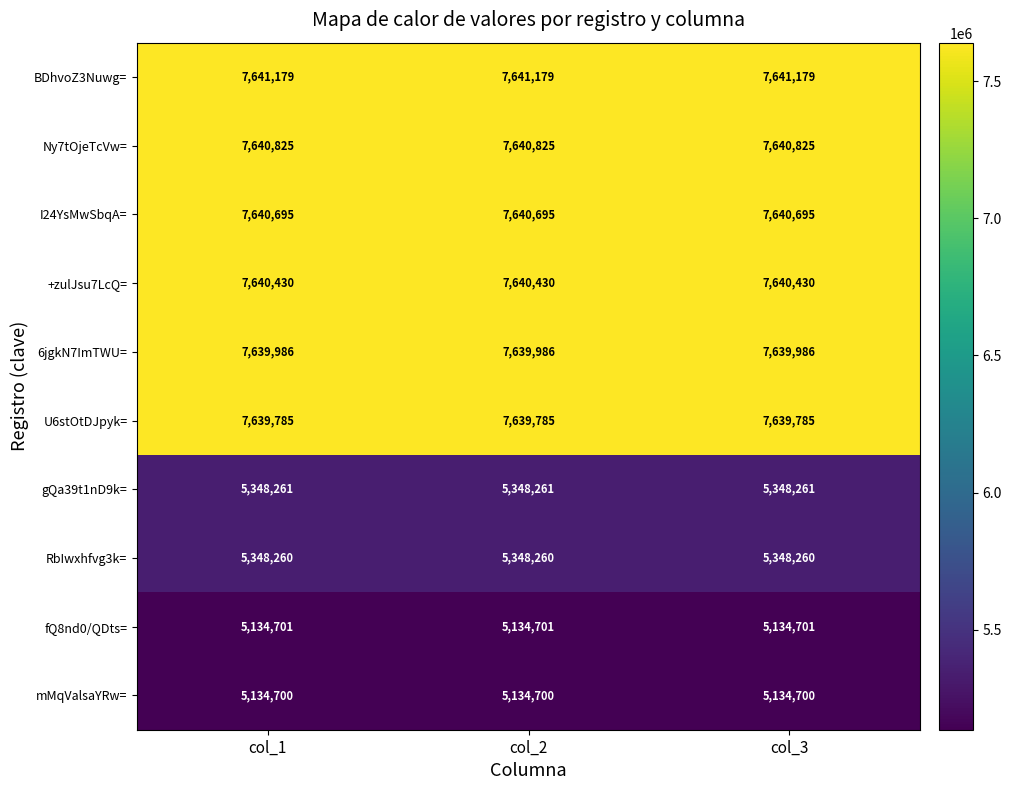

Rank the series at col_1 from lowest to highest value.

mMqValsaYRw=, fQ8nd0/QDts=, RbIwxhfvg3k=, gQa39t1nD9k=, U6stOtDJpyk=, 6jgkN7ImTWU=, +zulJsu7LcQ=, I24YsMwSbqA=, Ny7tOjeTcVw=, BDhvoZ3Nuwg=